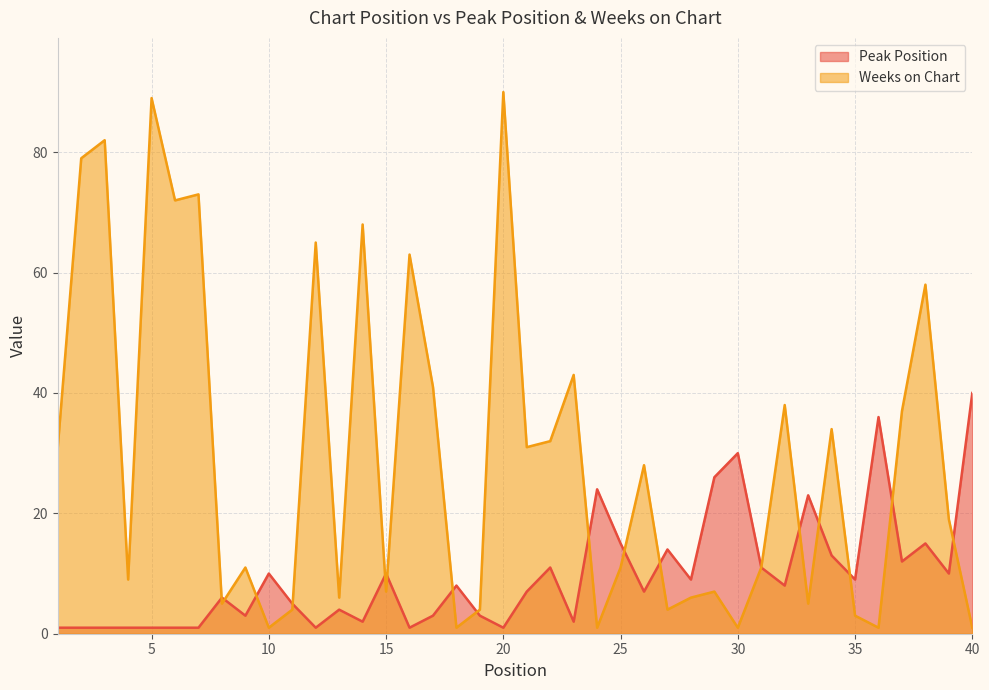

What is the highest value of the Peak Position series?

40